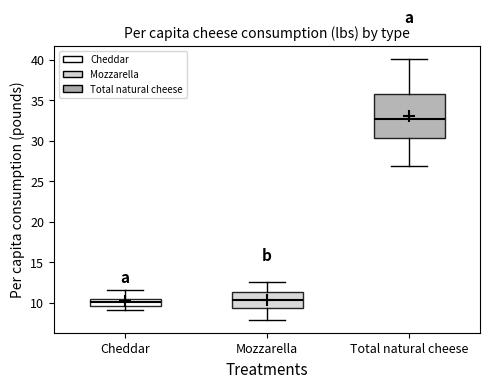

Reading left to right, transcribe this box plot: for each box, give where its median line is, the range the box spans, and where its two whiskers end, as read against the y-axis. The values are not printed on the chart, so give them approximately, as read against the axis.

Cheddar: median 10.0, box 9.5 to 10.5, whiskers 9.0 to 11.5
Mozzarella: median 10.5, box 9.5 to 11.5, whiskers 8.0 to 12.5
Total natural cheese: median 32.5, box 30.5 to 35.5, whiskers 27.0 to 40.0